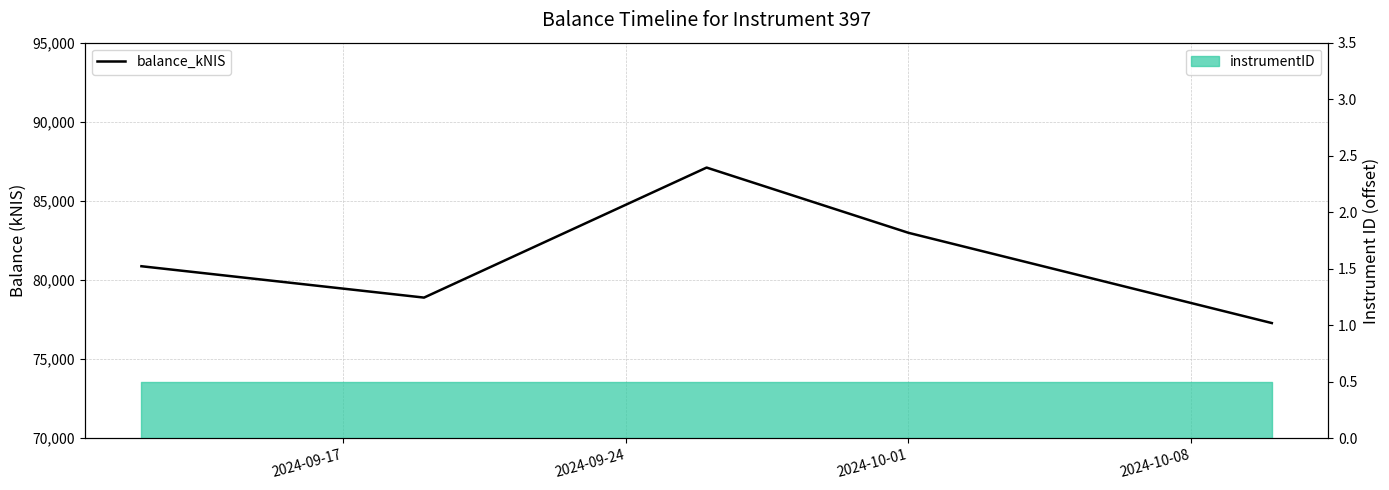

What is the average value?

81426.9